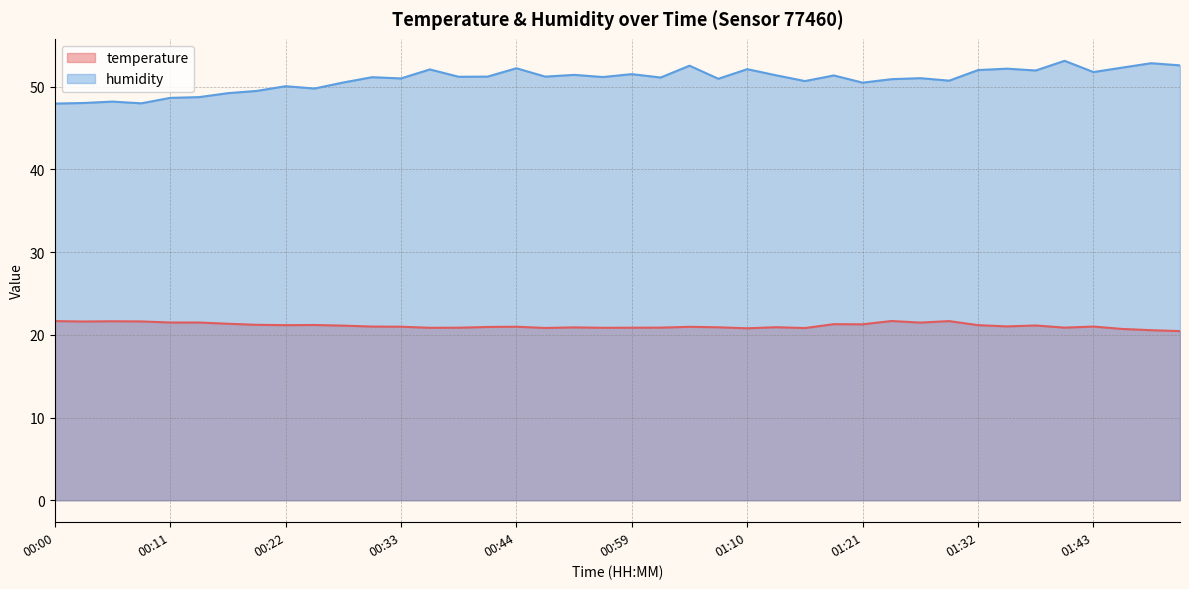

Where is temperature nearest to the value 21?

00:30